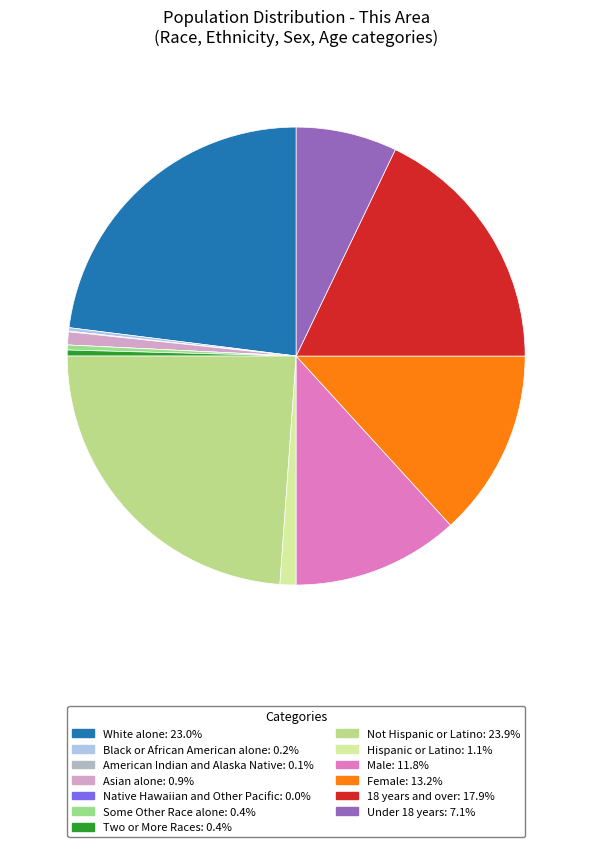

To the nearest percent, what percentage of the pie is Asian alone?

1%